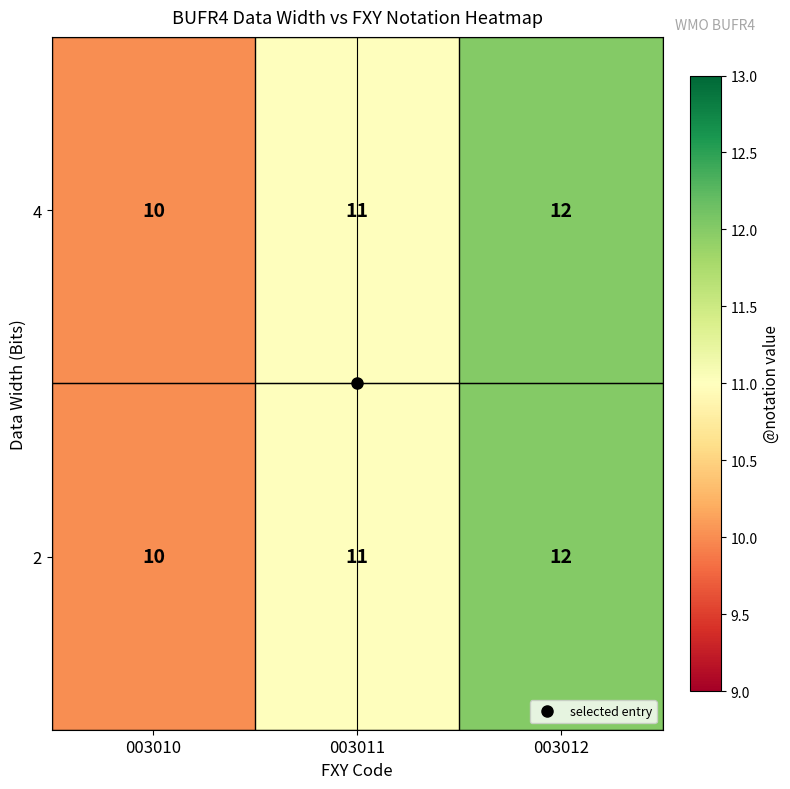

What is the maximum value for 2?

12